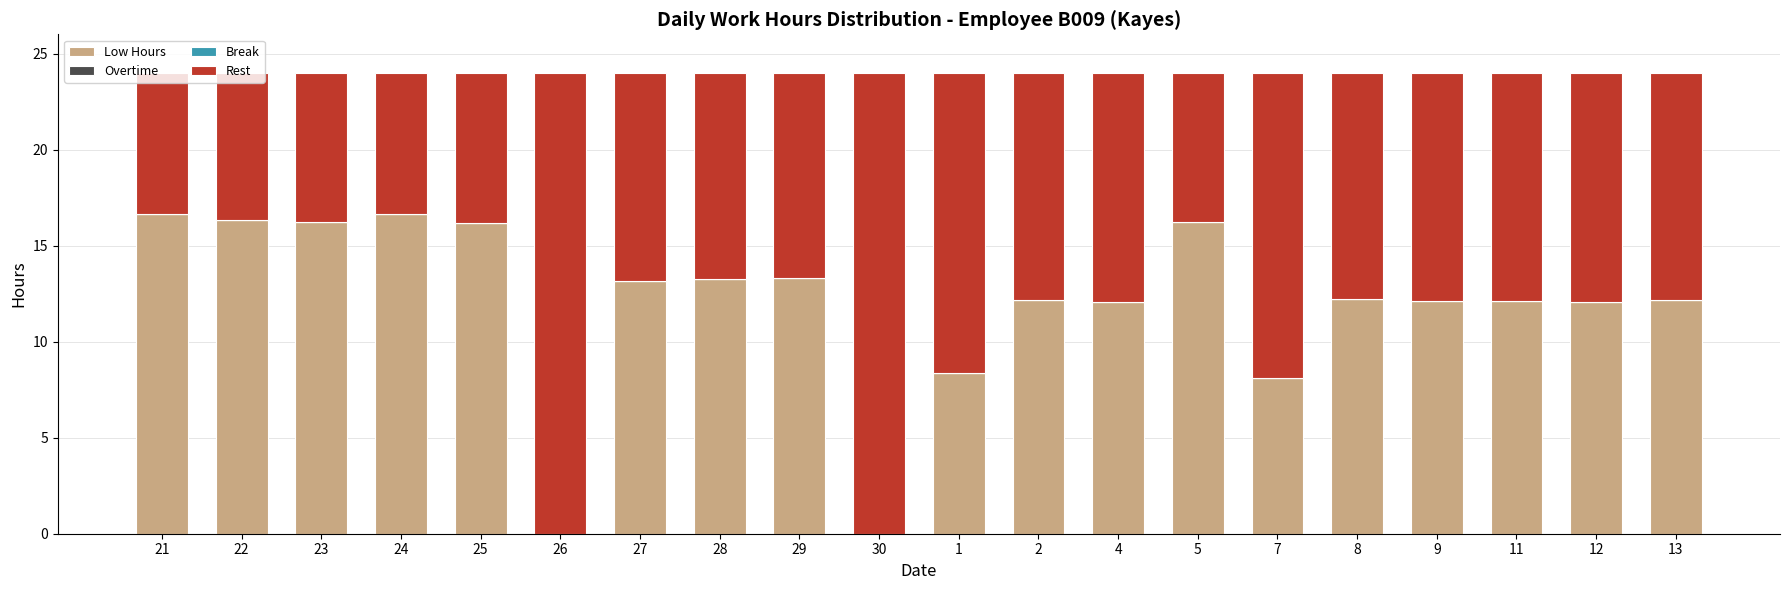

What is the highest value of the Low Hours series?

16.6